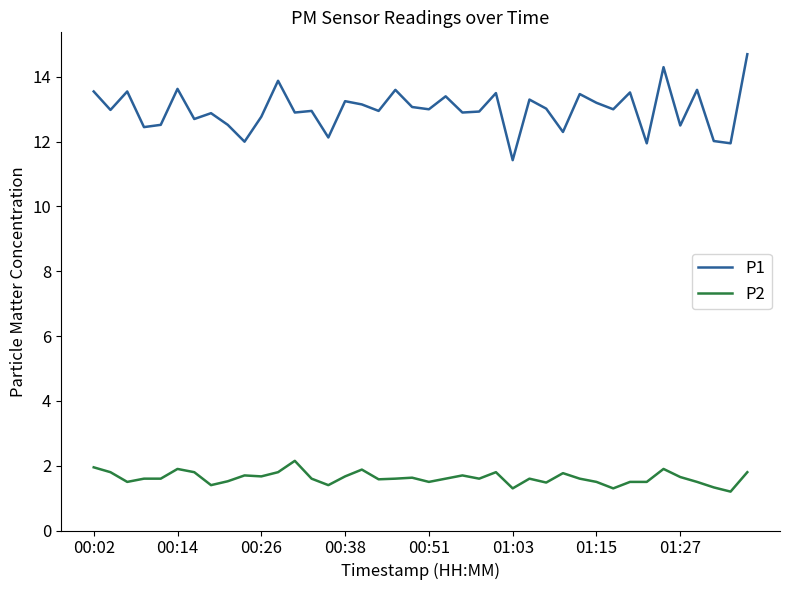

Which series has the largest total across all categories?

P1